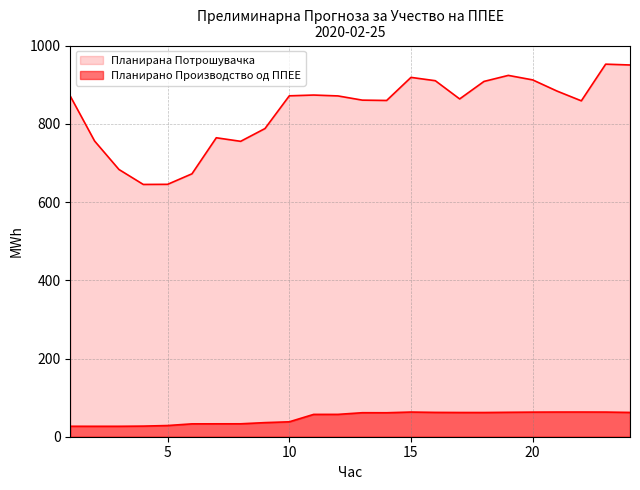

Reading left to right, transcribe all the data shown in this chart.

Планирано Производство од ППЕЕ: 26.7	26.6	26.7	27.1	28.6	32.9	33.0	33.0	36.1	38.2	57.1	57.1	61.4	61.3	63.1	62.2	61.9	61.9	62.5	62.9	63.1	63.1	63.0	62.1
Планирана Потрошувачка: 871.0	756.1	683.4	645.1	645.4	672.3	764.5	755.4	788.0	871.7	873.7	871.5	860.7	859.8	918.8	910.4	863.7	908.5	924.0	912.4	883.9	858.9	952.7	950.6